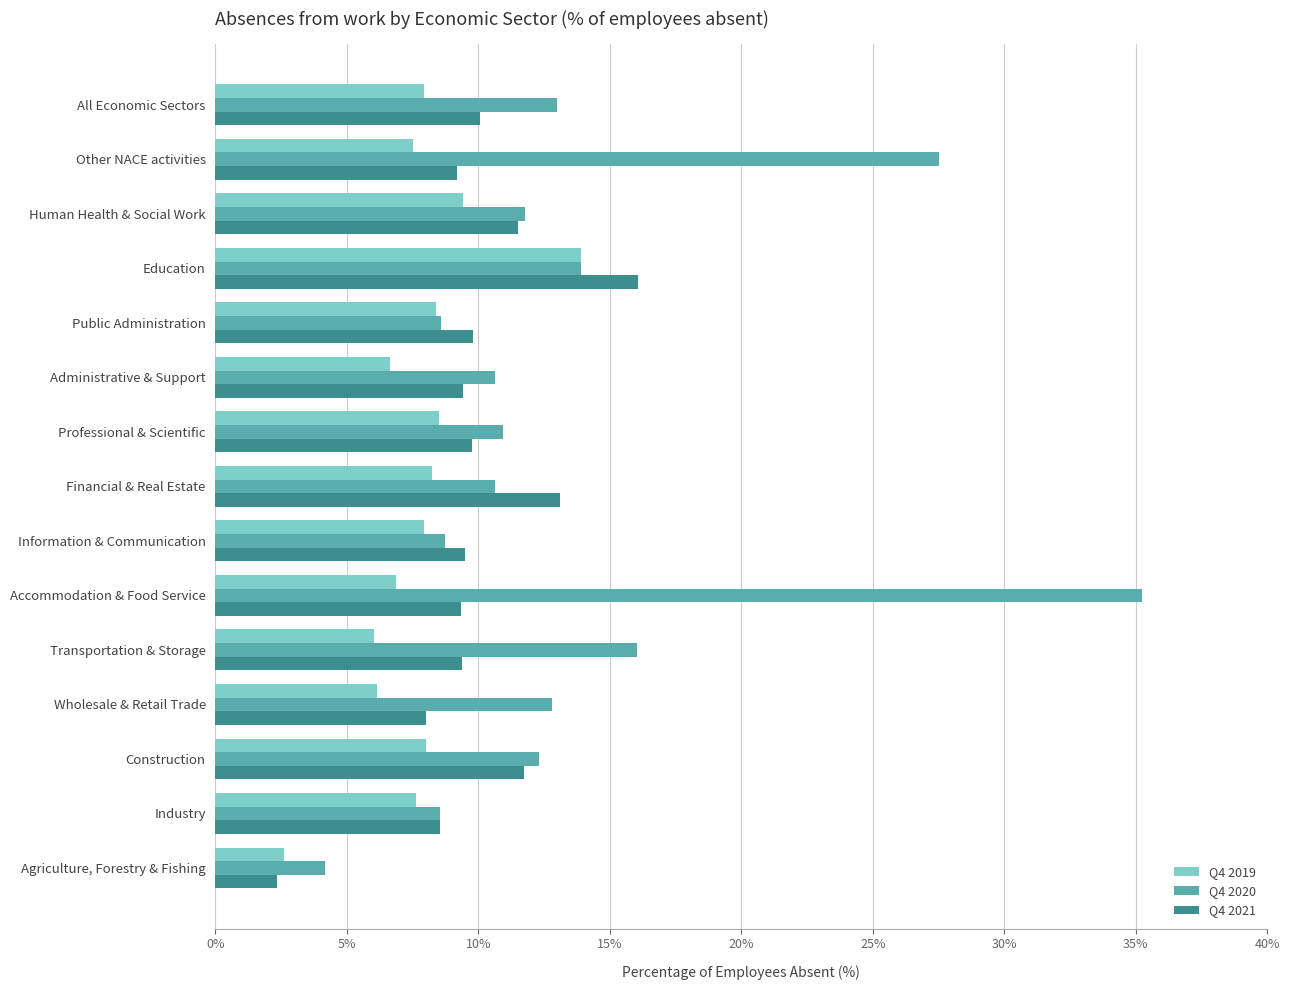

What is the average value of the Q4 2020 series?

13.6